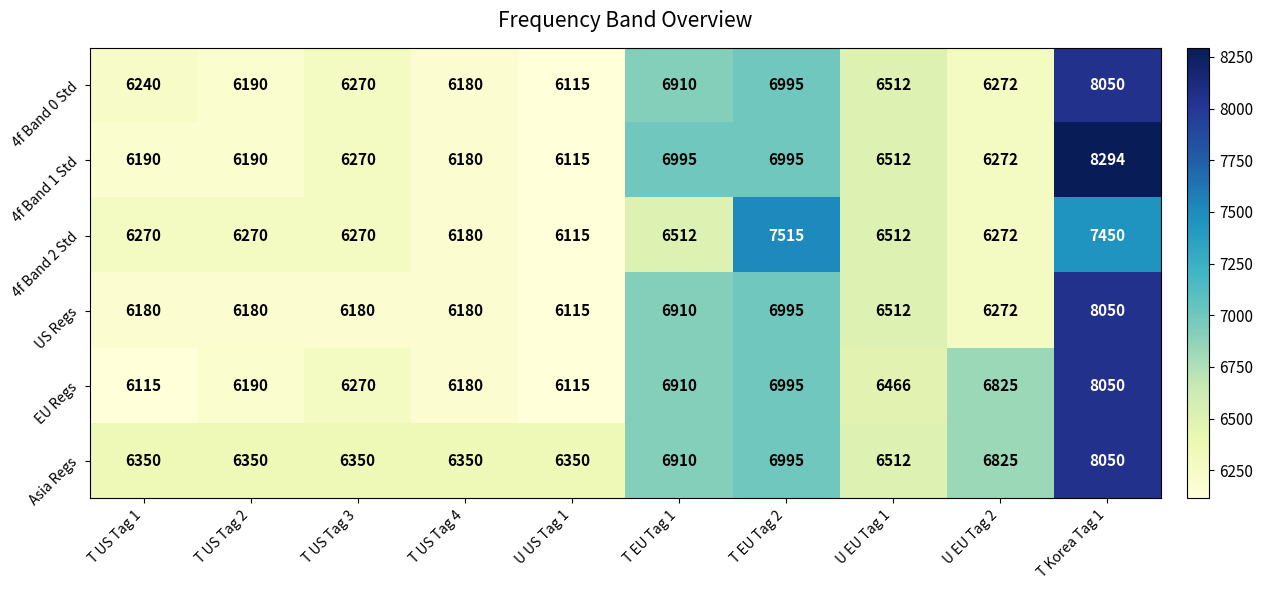

True or false: US Regs has a value of 6180 at T US Tag 3.

True